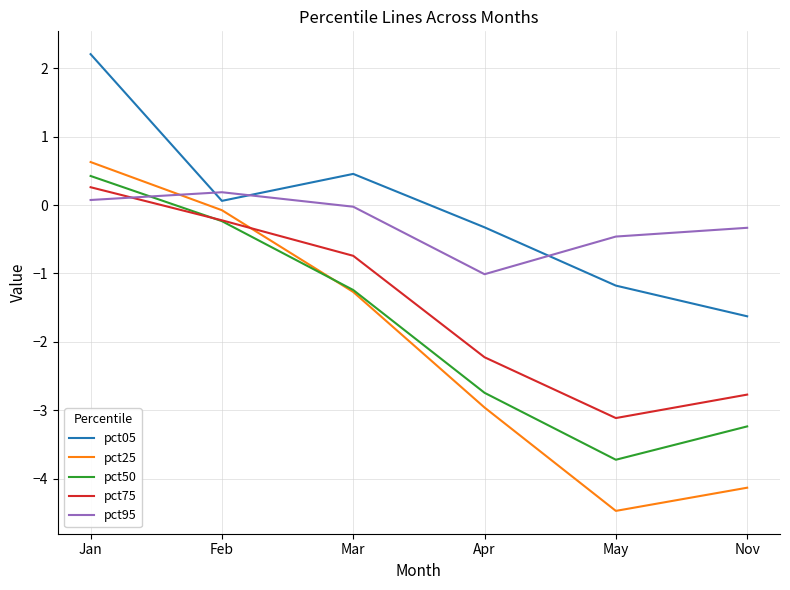

True or false: pct50 has a value of -1.2 at Mar.

True